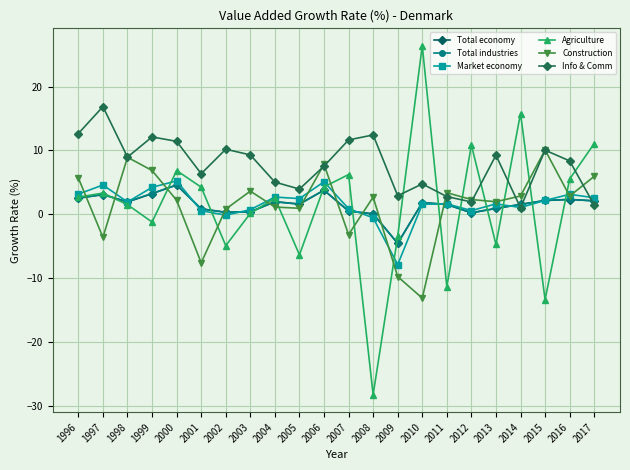

What is the difference between the Construction values at 2009 and 2013?

11.7